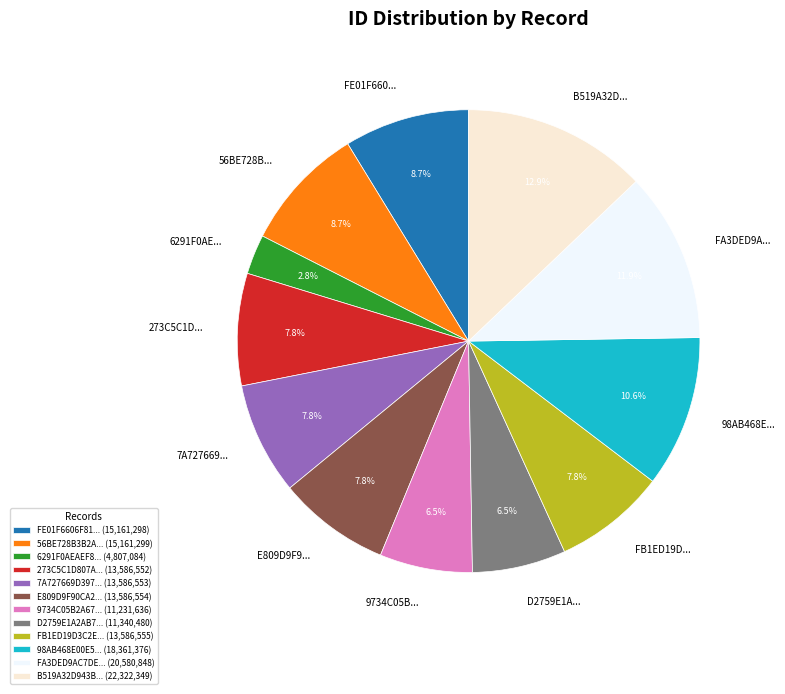

Is there a majority slice in this chart?

No